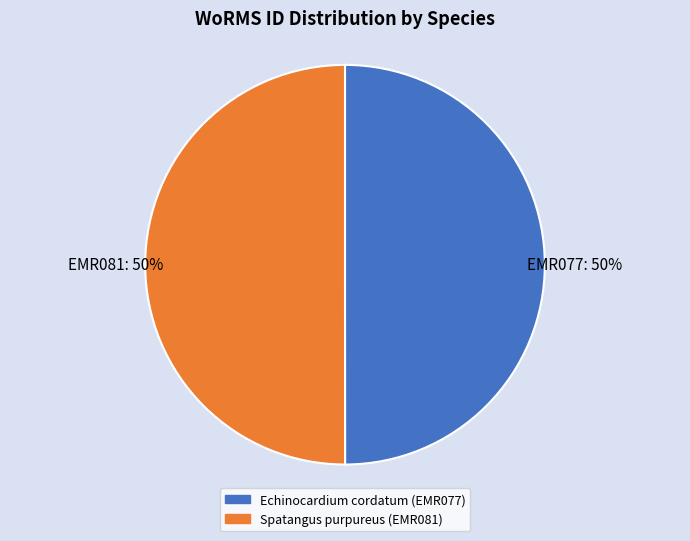

To the nearest percent, what portion does Spatangus purpureus (EMR081) represent?

50%